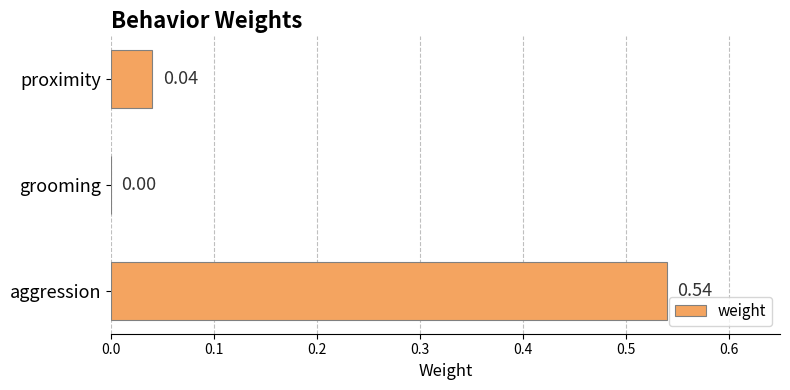

Which has a higher value, grooming or aggression?

aggression